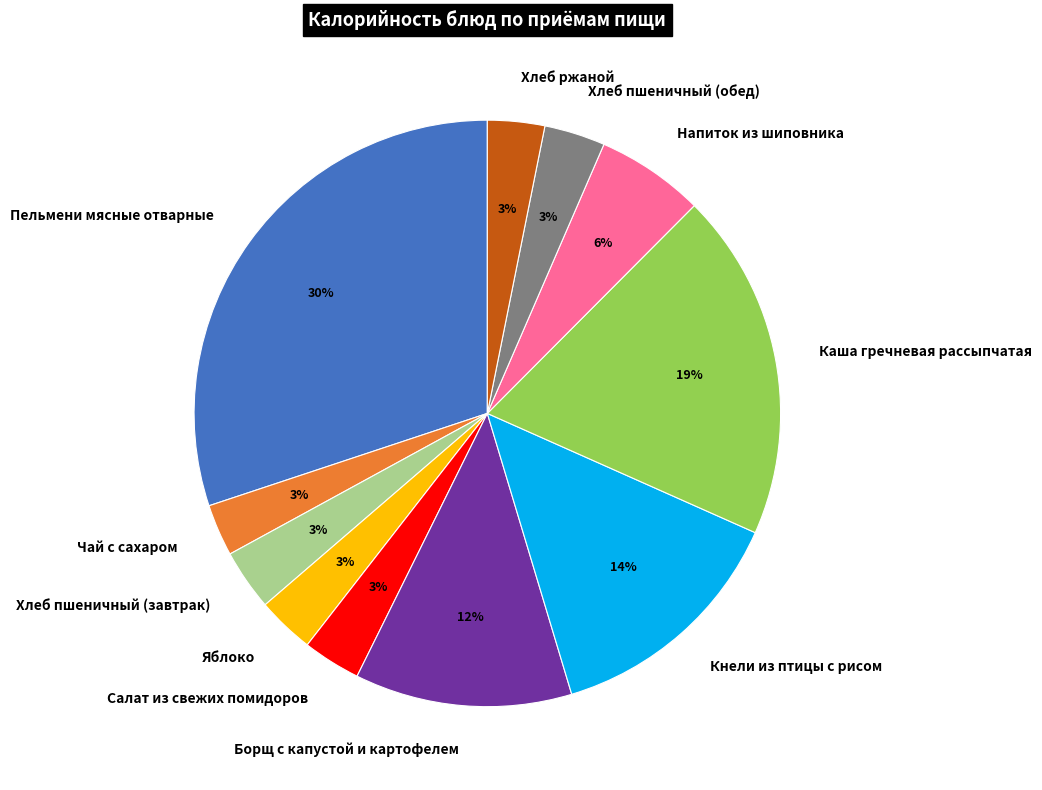

True or false: Хлеб пшеничный (завтрак) accounts for 13% of the total.

False